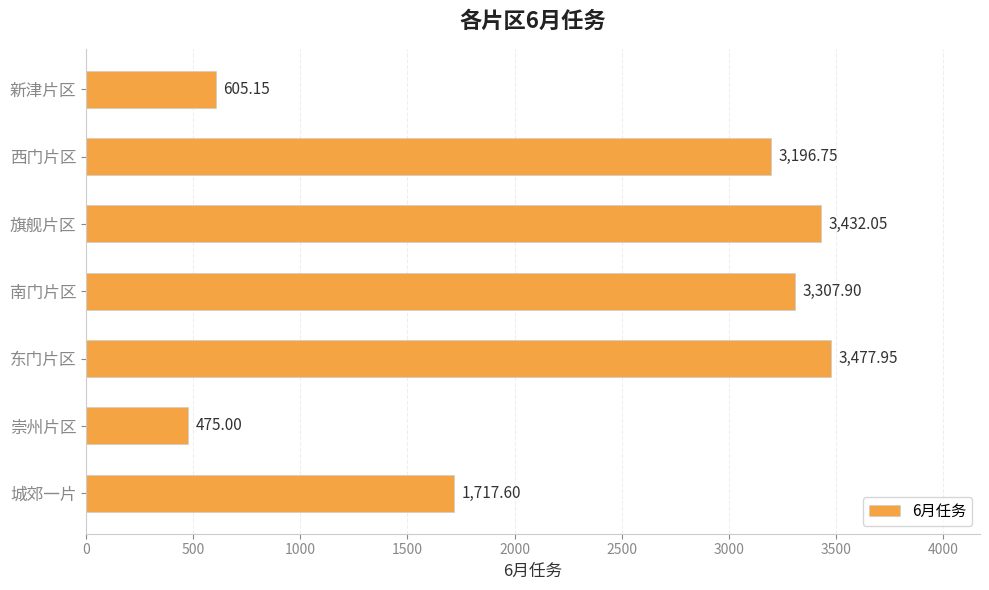

Are the bars horizontal?

Yes